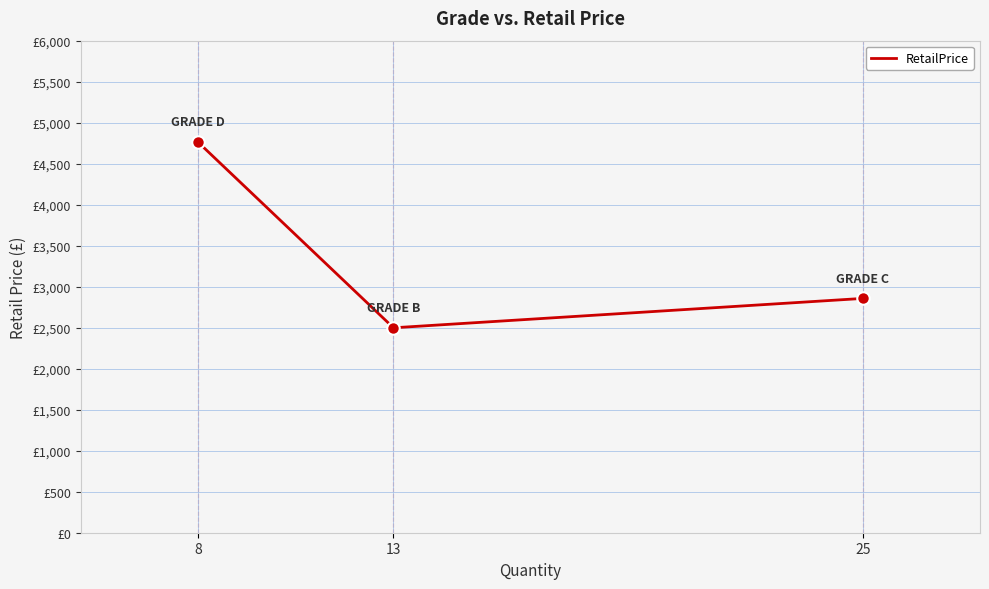

Does the chart display data point markers on the line(s)?

No